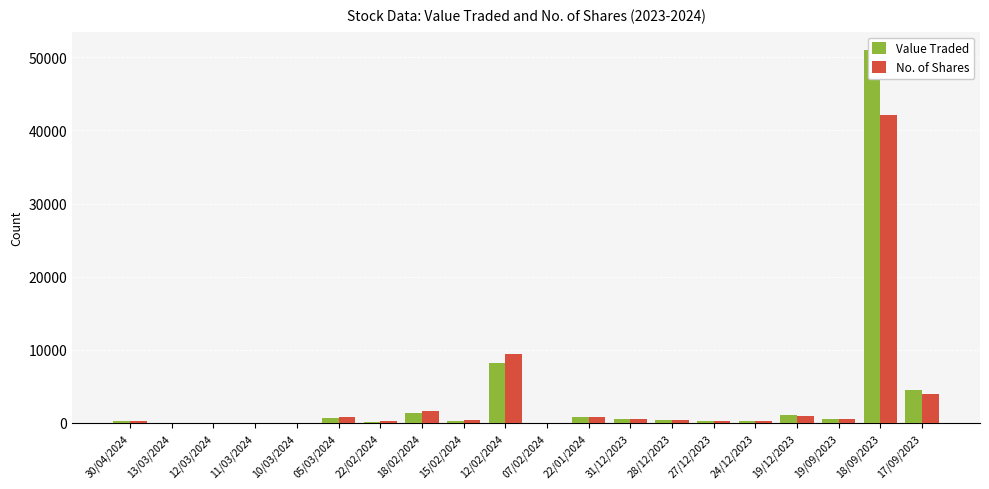

Which series has the widest spread of values?

Value Traded